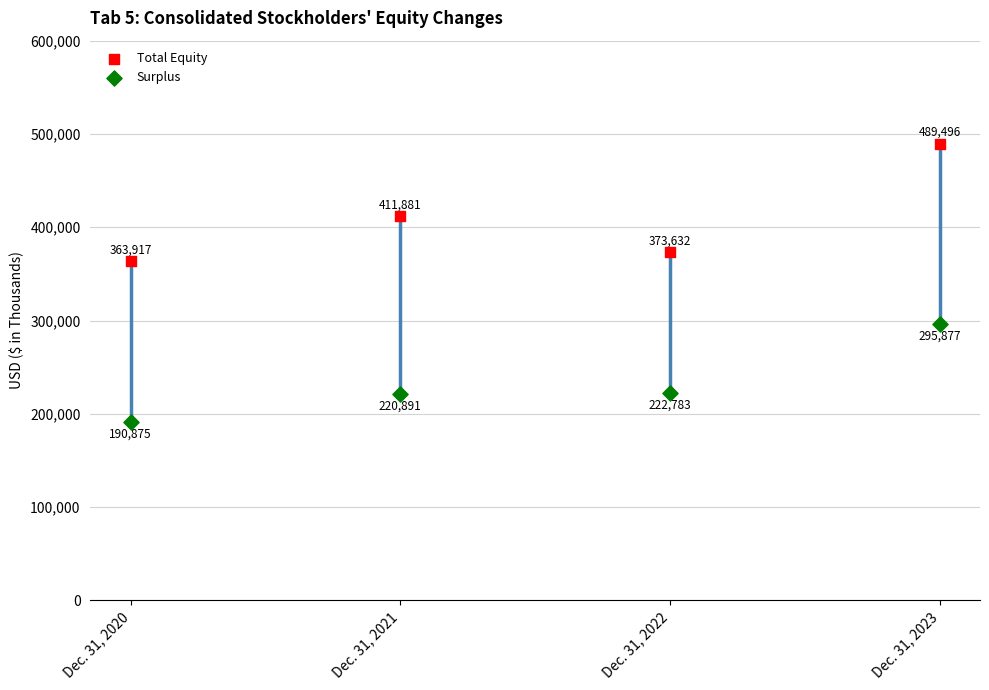

Which series reaches the minimum Y coordinate?

Surplus